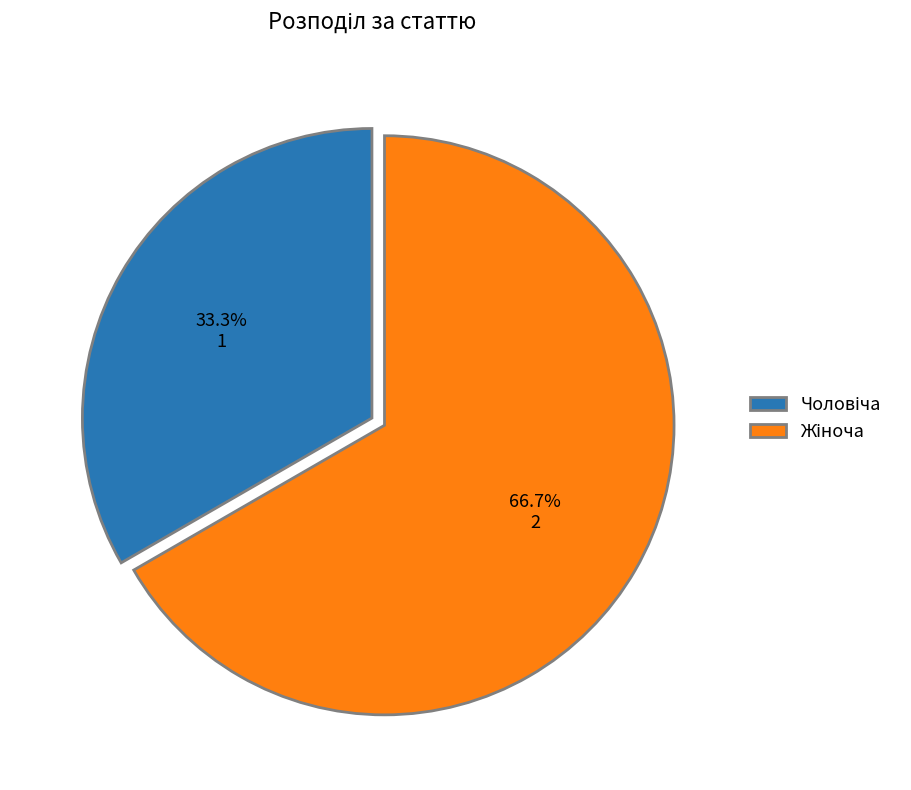

Does any single category account for the majority?

Yes